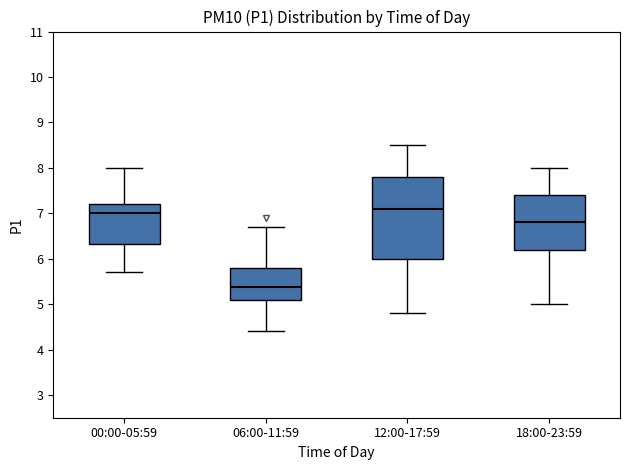

Comparing the boxes themselves (not the whiskers), which one is the tallest?

12:00-17:59